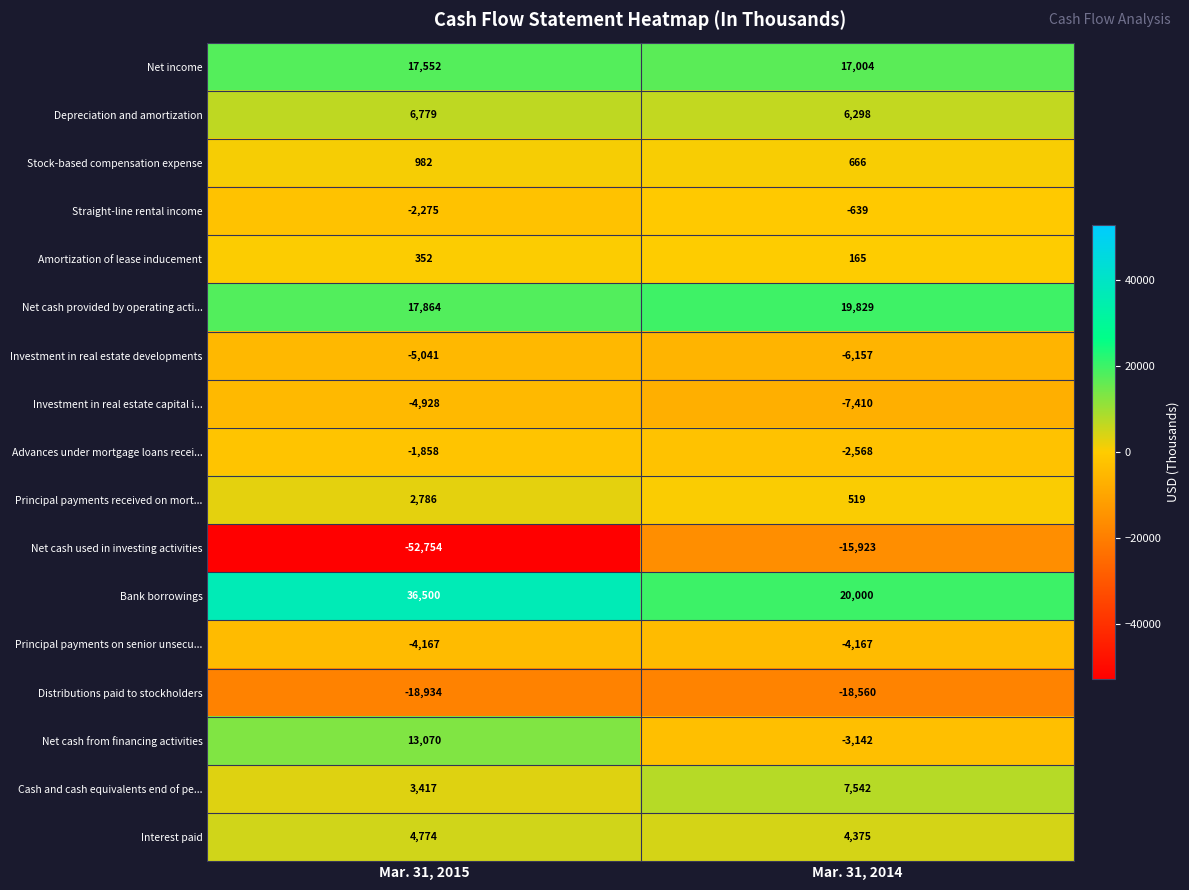

At which category is the sum across all series the highest?

Mar. 31, 2014